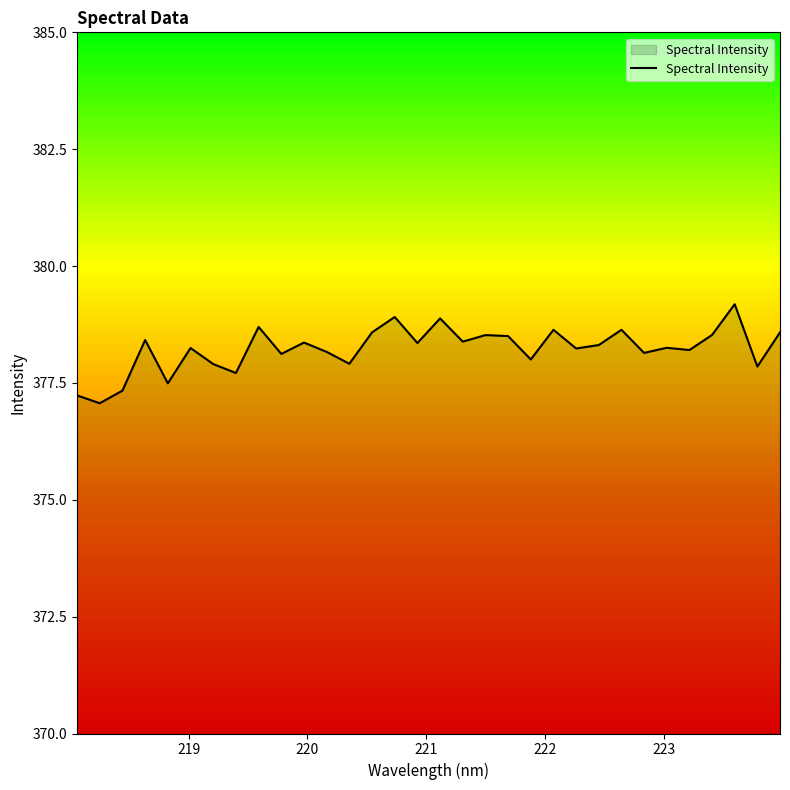

What is the smallest value displayed?

377.1